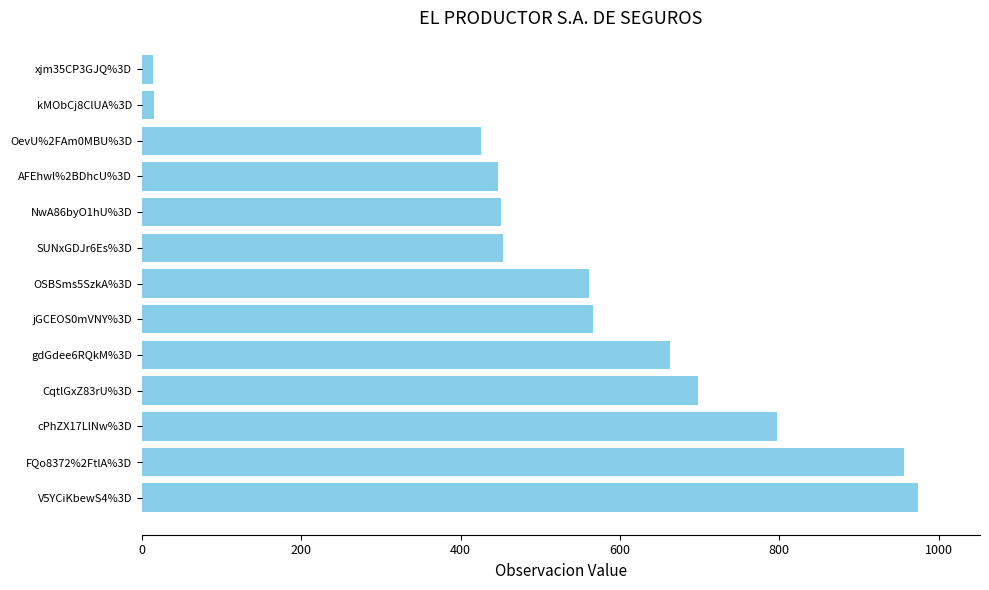

Which has a higher value, gdGdee6RQkM%3D or CqtlGxZ83rU%3D?

CqtlGxZ83rU%3D